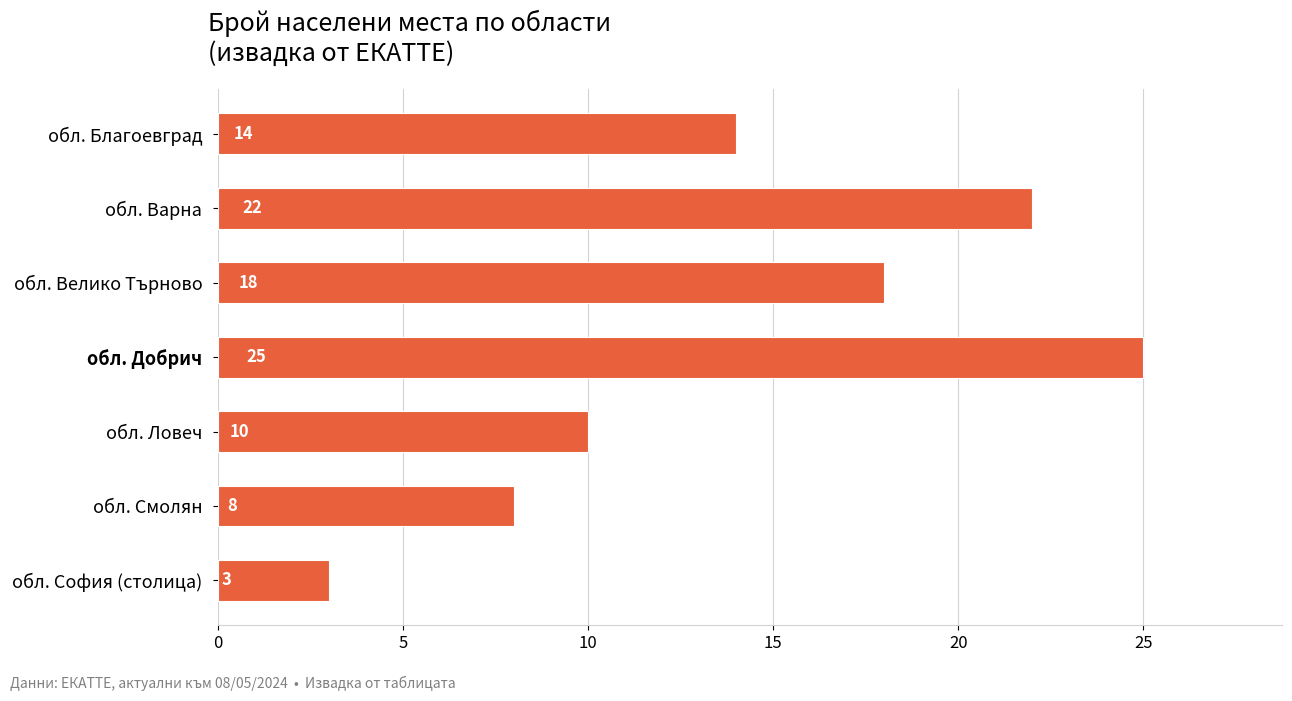

Which label corresponds to the largest value in the chart?

обл. Добрич